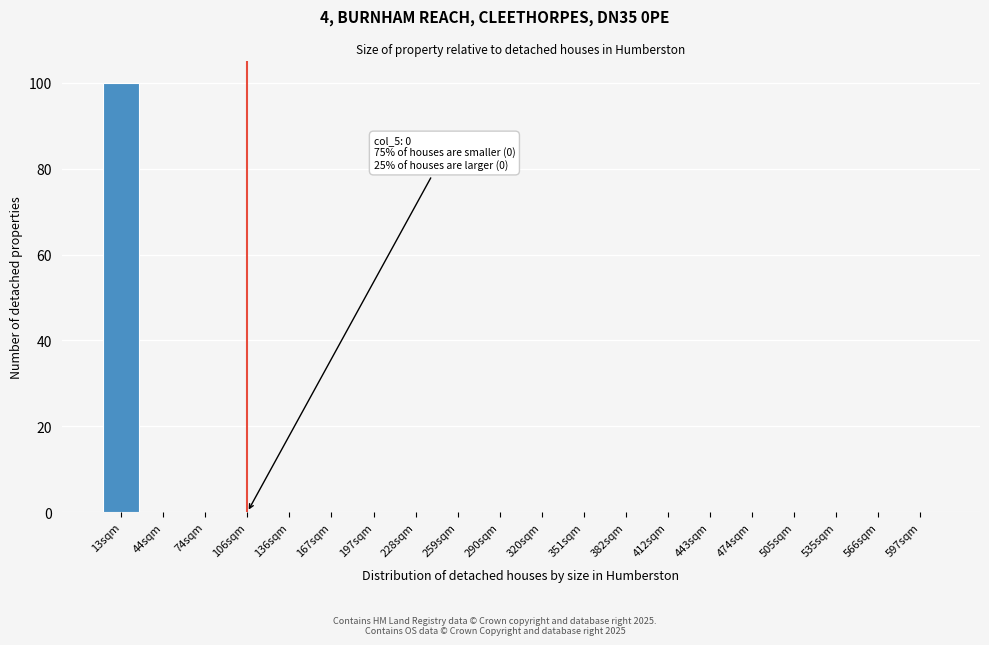

Reading left to right, transcribe all the data shown in this chart.

13sqm=100	44sqm=0	74sqm=0	106sqm=0	136sqm=0	167sqm=0	197sqm=0	228sqm=0	259sqm=0	290sqm=0	320sqm=0	351sqm=0	382sqm=0	412sqm=0	443sqm=0	474sqm=0	505sqm=0	535sqm=0	566sqm=0	597sqm=0